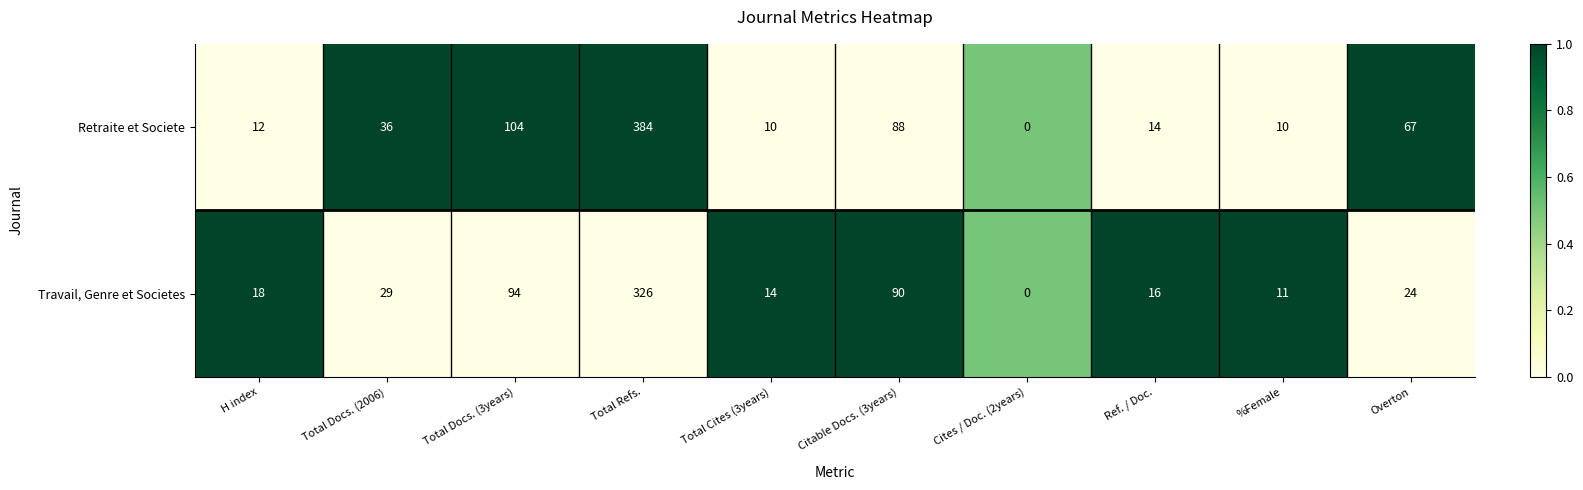

Is it true that Travail, Genre et Societes equals 110 at Cites / Doc. (2years)?

False